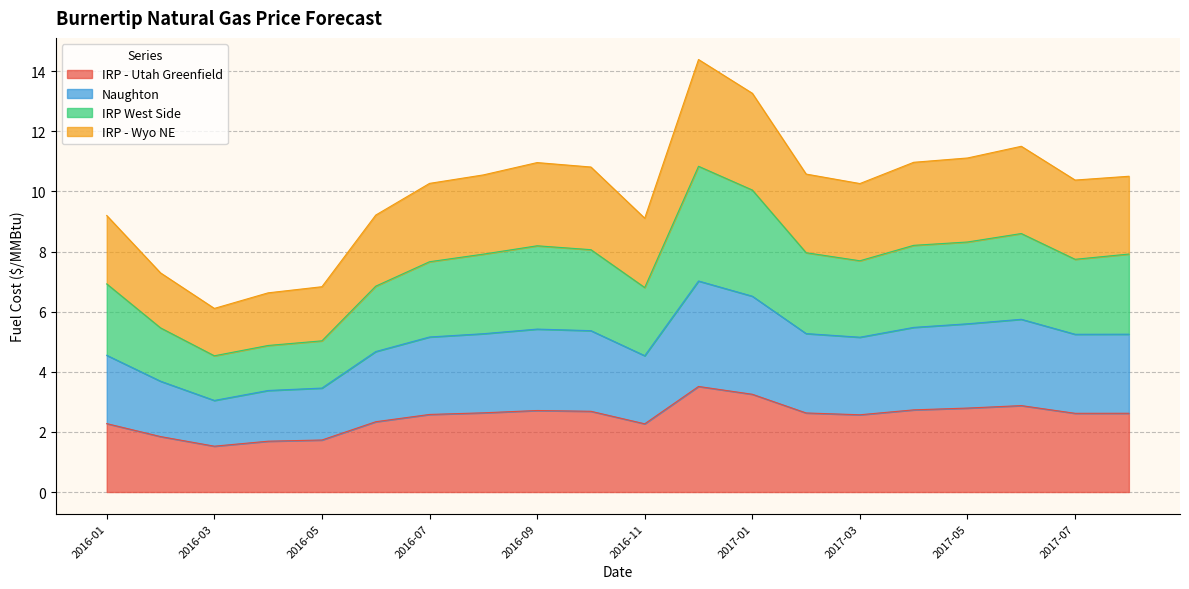

What is the highest value of the IRP - Utah Greenfield series?

3.5